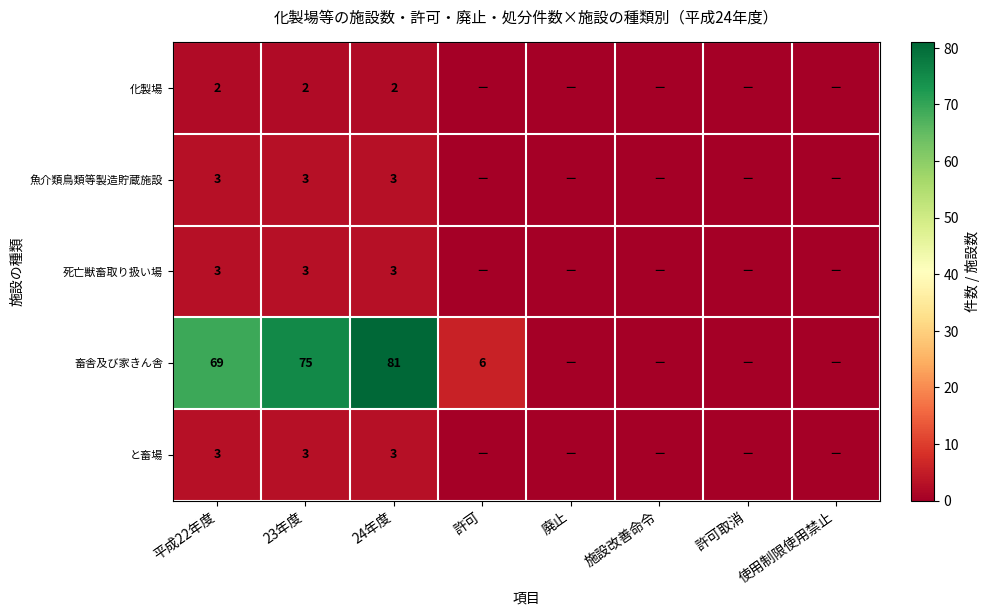

The 畜舎及び家きん舎 series shows 30 at 平成22年度. True or false?

False